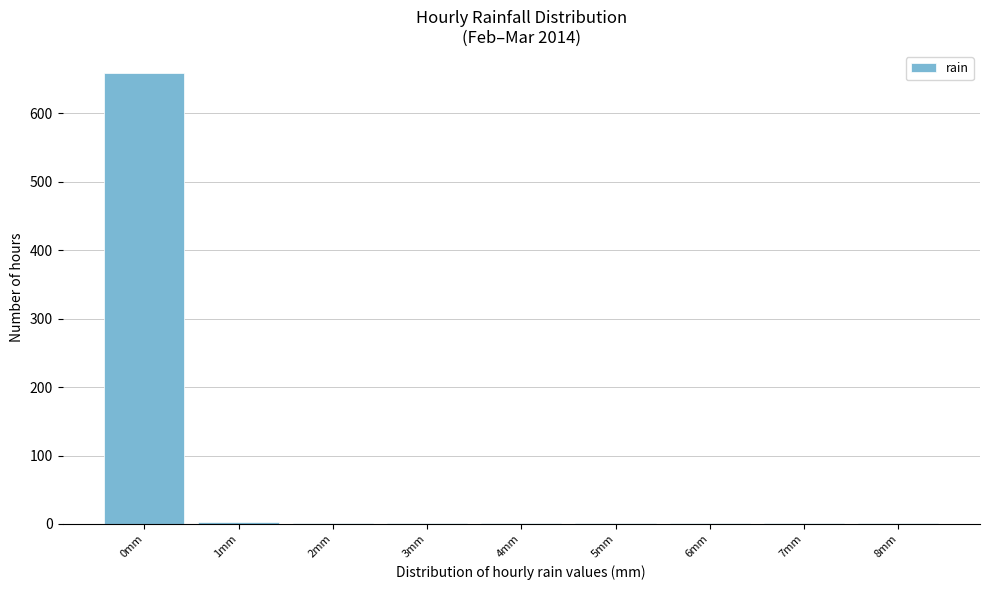

Which label corresponds to the largest value in the chart?

0mm